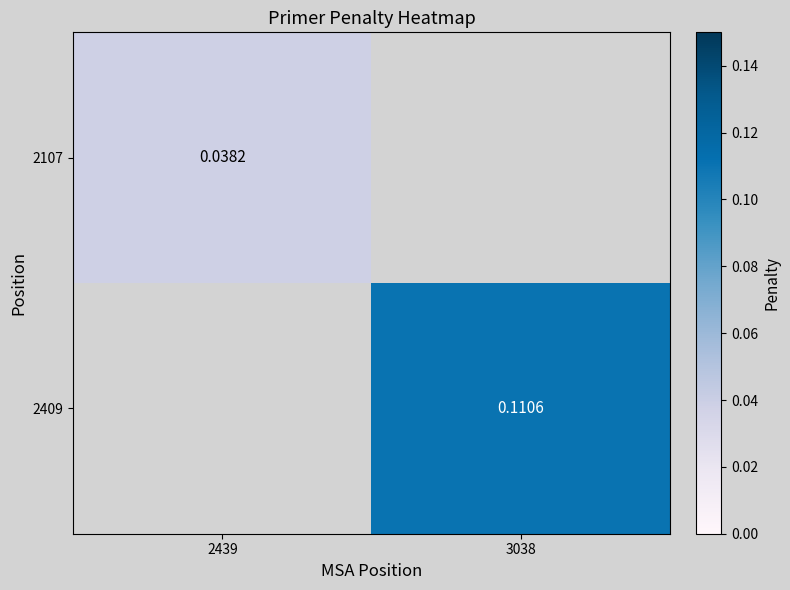

At how many categories does at least one series exceed 0?

2